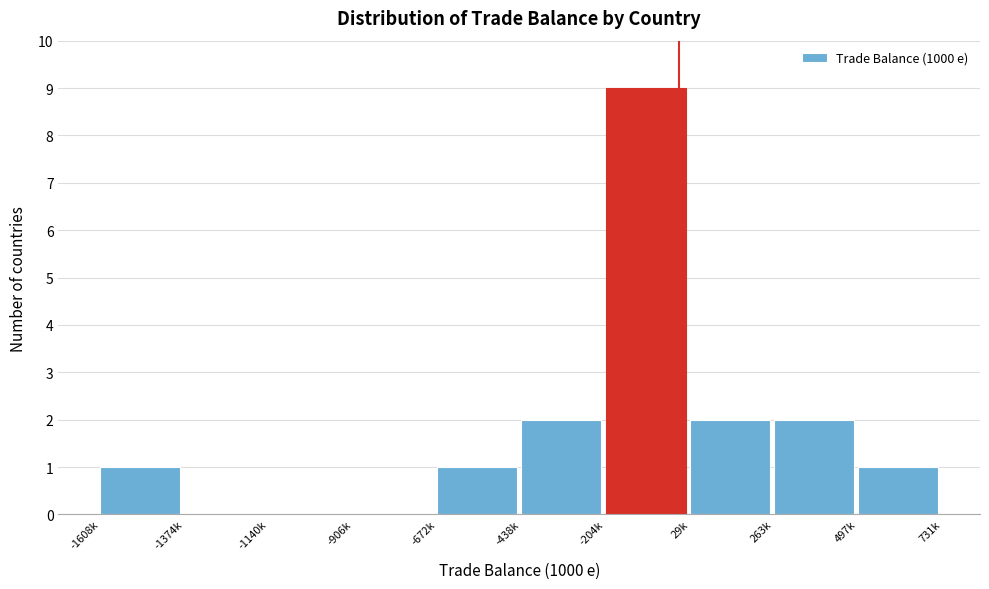

Reading right to left, extract all data points from this chart.

497k=1	263k=2	29k=2	-204k=9	-438k=2	-672k=1	-906k=0	-1140k=0	-1374k=0	-1608k=1